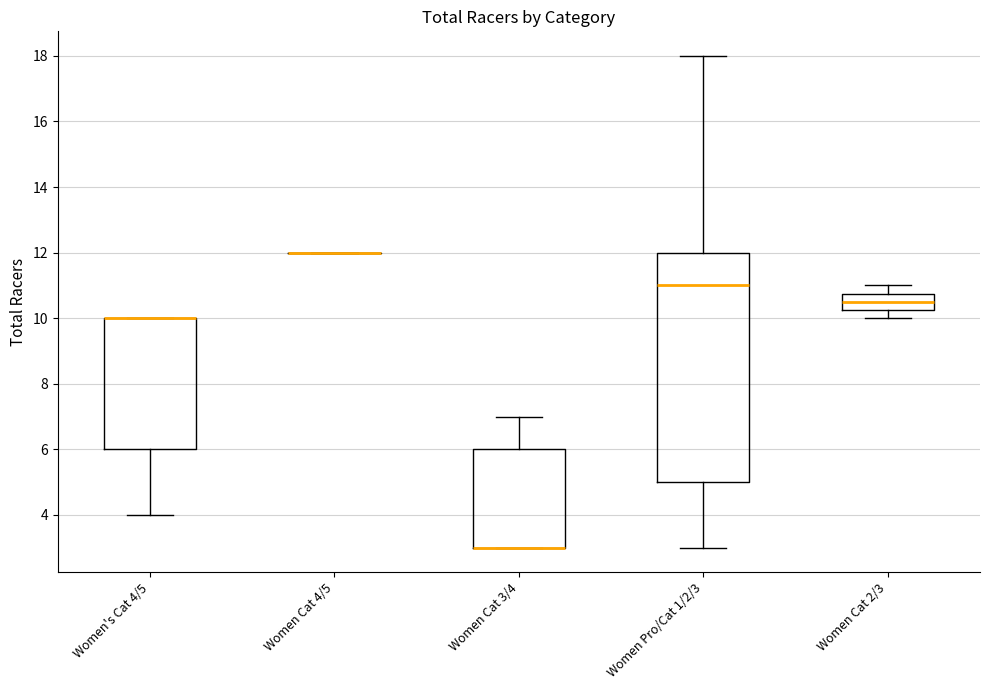

Reading left to right, read every box against the y-axis: the position of its median line, the range the box covers, and the ends of its whiskers. The values are not printed on the chart, so give them approximately, as read against the axis.

Women's Cat 4/5: median 10.0 (drawn on the box's upper edge), box 6.0 to 10.0, whiskers 4.0 to 10.0
Women Cat 4/5: box collapsed to a line at 12.0, whiskers 12.0 to 12.0
Women Cat 3/4: median 3.0 (drawn on the box's lower edge), box 3.0 to 6.0, whiskers 3.0 to 7.0
Women Pro/Cat 1/2/3: median 11.0, box 5.0 to 12.0, whiskers 3.0 to 18.0
Women Cat 2/3: median 10.6, box 10.2 to 10.8, whiskers 10.0 to 11.0